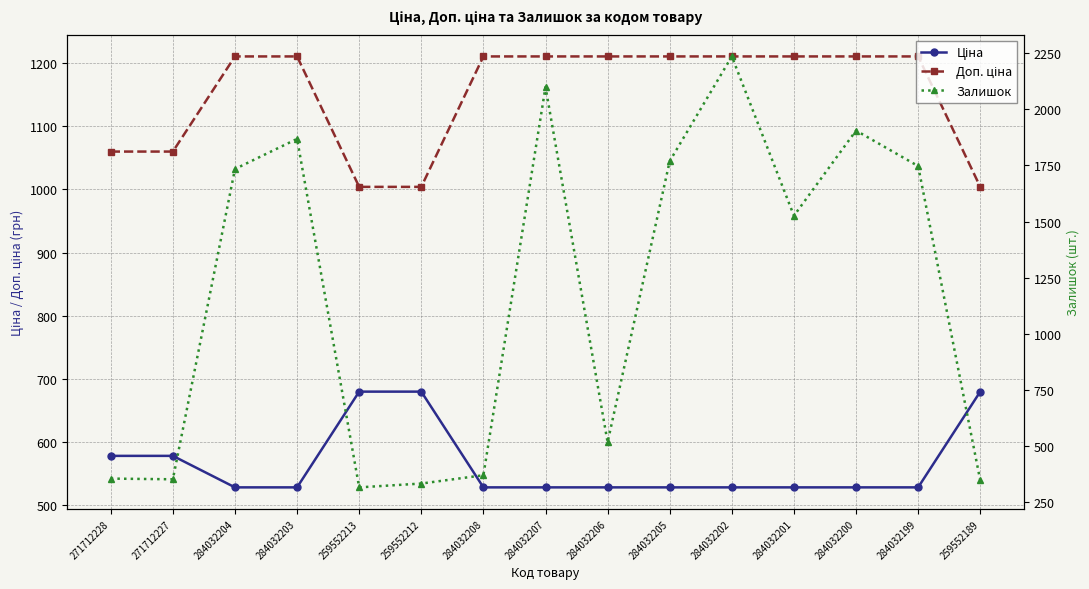

How many data points does each series have?

15